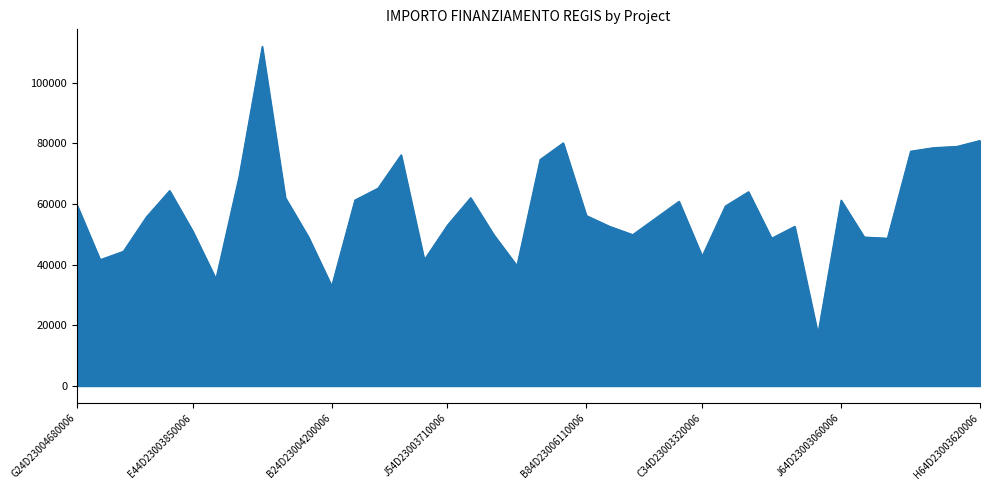

What is the difference between the maximum and minimum values?

94665.7